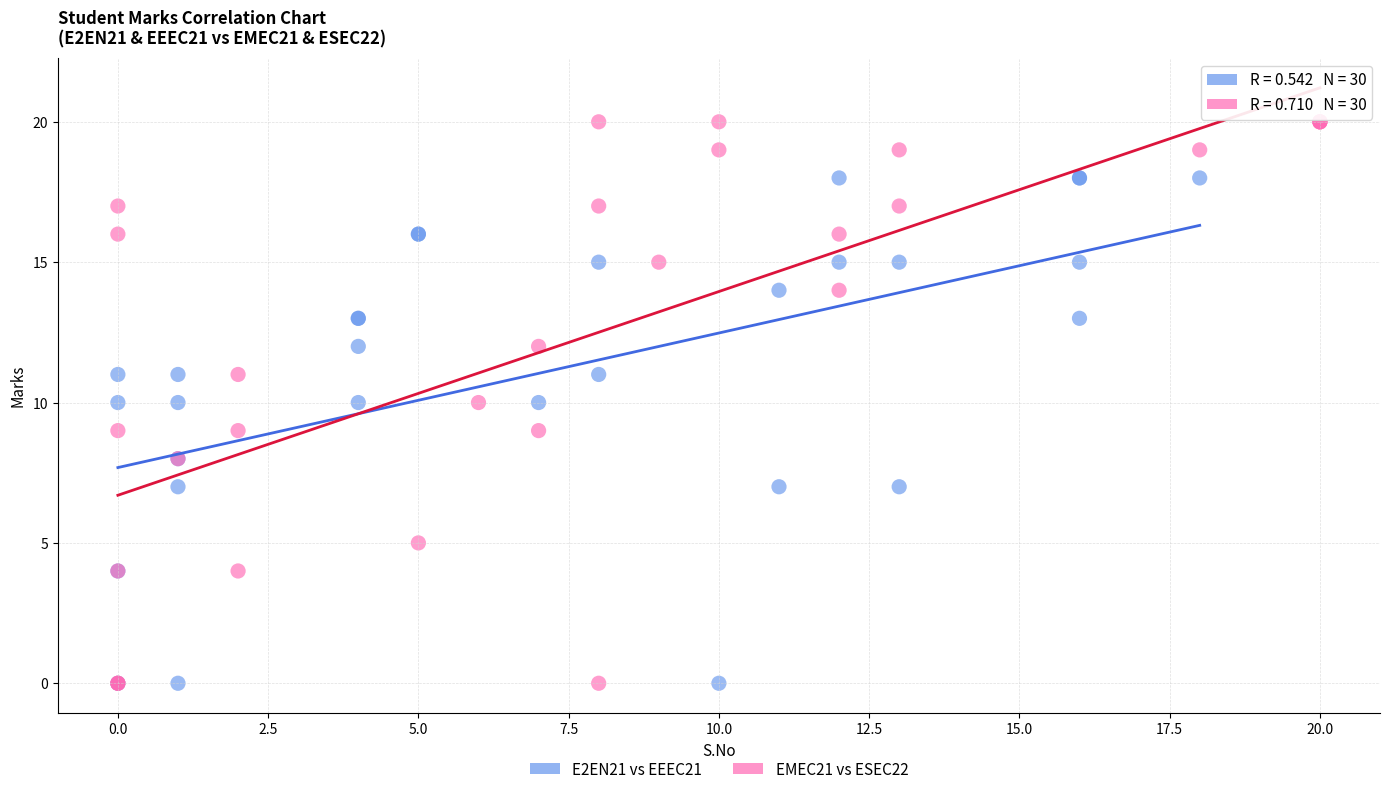

Which series reaches the maximum Y coordinate?

EMEC21 vs ESEC22